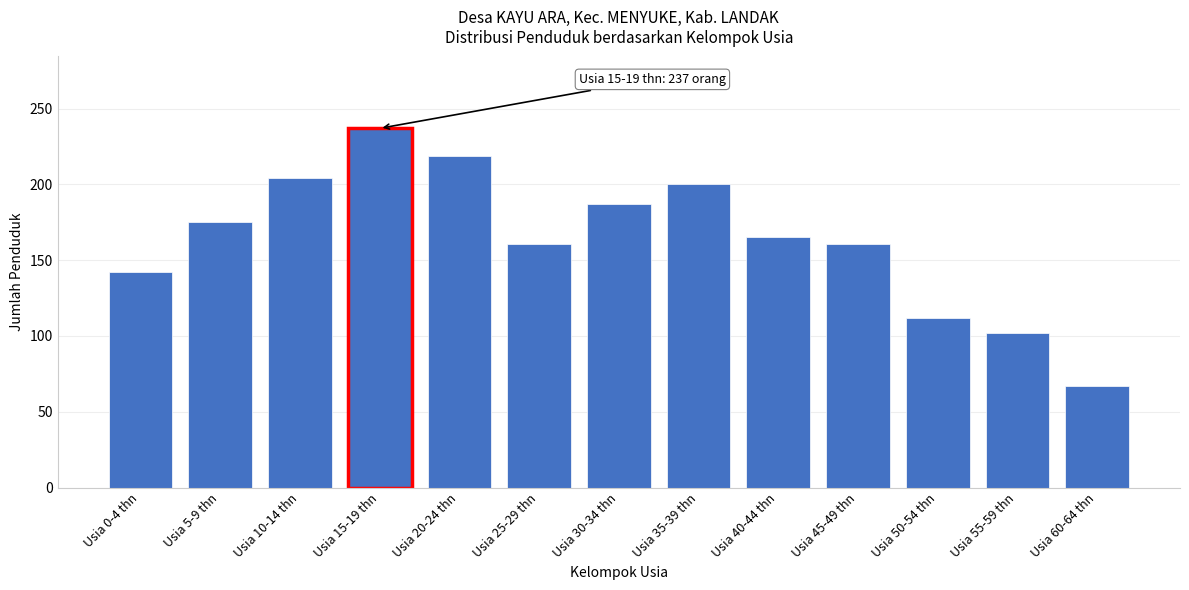

Reading right to left, transcribe all the data shown in this chart.

67	102	112	161	165	200	187	161	219	237	204	175	142